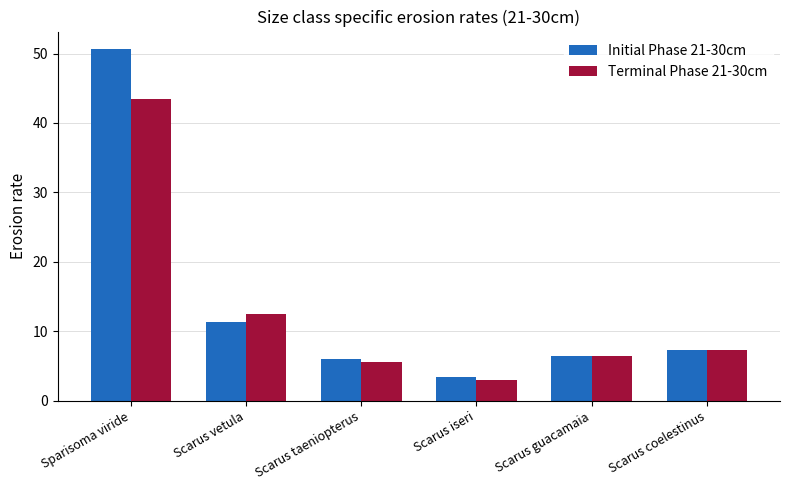

What are all the series names shown in the legend?

Initial Phase 21-30cm, Terminal Phase 21-30cm